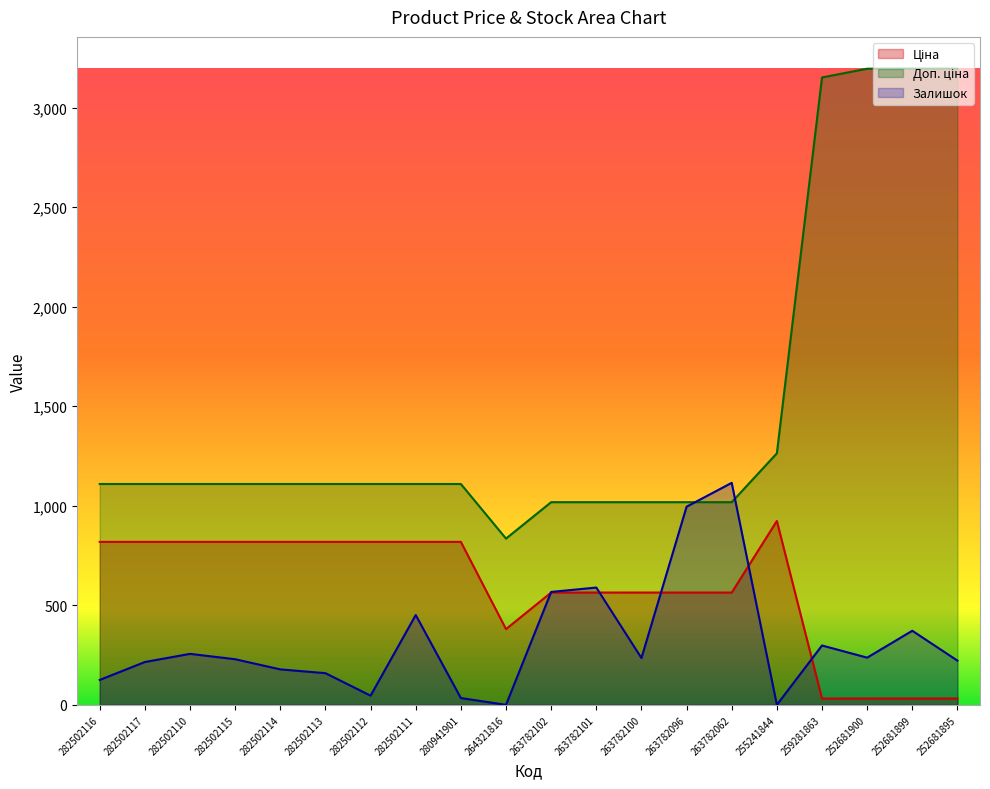

Rank the categories by Залишок value from highest to lowest.

263782062, 263782096, 263782101, 263782102, 282502111, 252681899, 259281863, 282502110, 252681900, 263782100, 282502115, 252681895, 282502117, 282502114, 282502113, 282502116, 282502112, 280941901, 264321816, 255241844